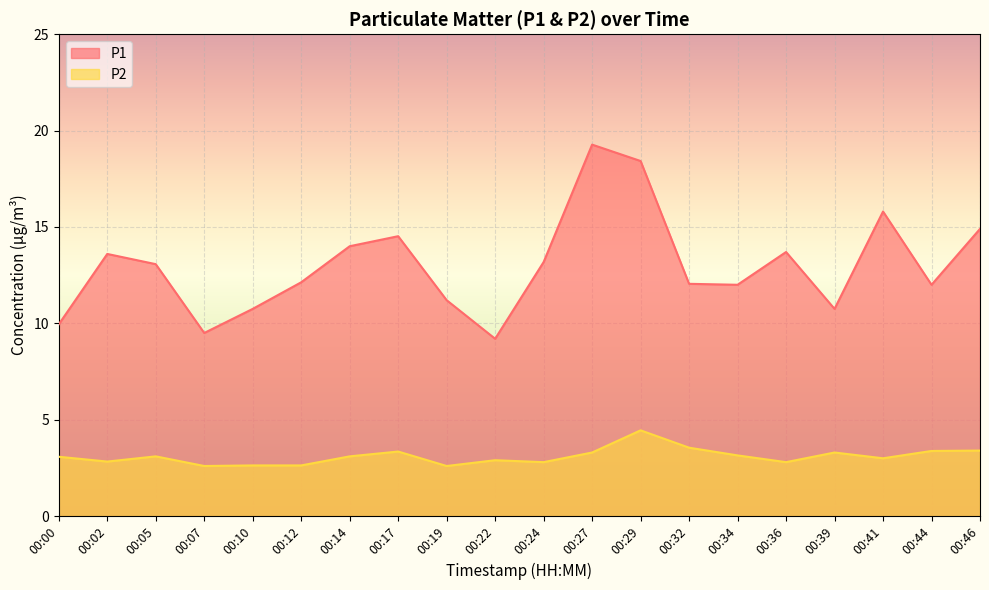

True or false: P2 and P1 intersect in this chart.

False